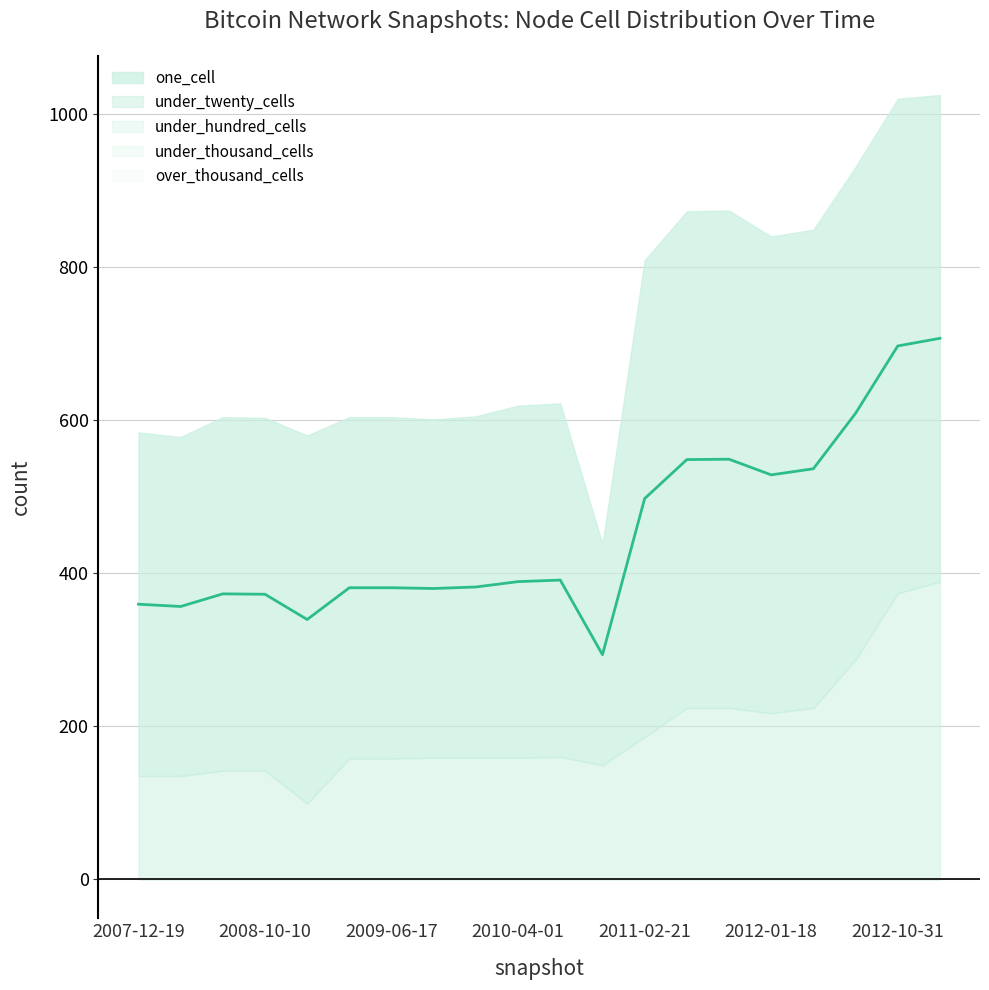

Between 2010-04-01 and 2010-11-17, which is larger?

2010-04-01